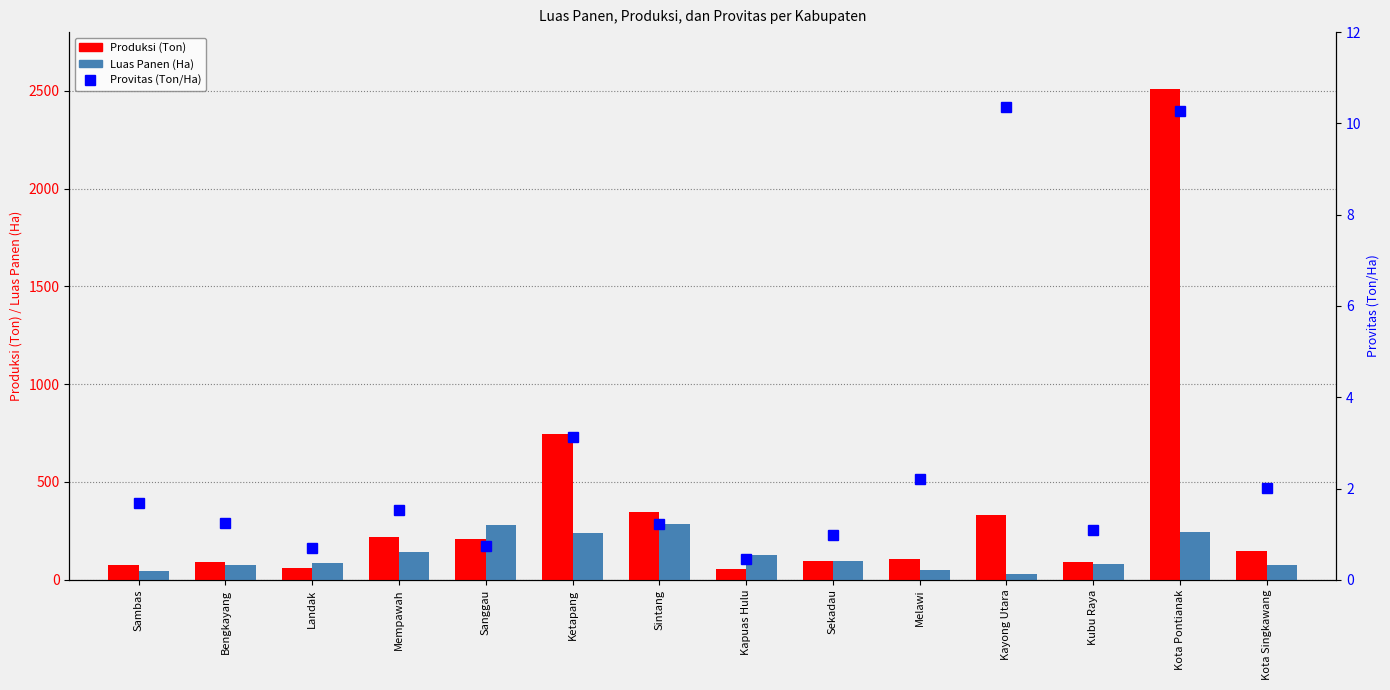

What are all the series names shown in the legend?

Produksi (Ton), Luas Panen (Ha), Provitas (Ton/Ha)